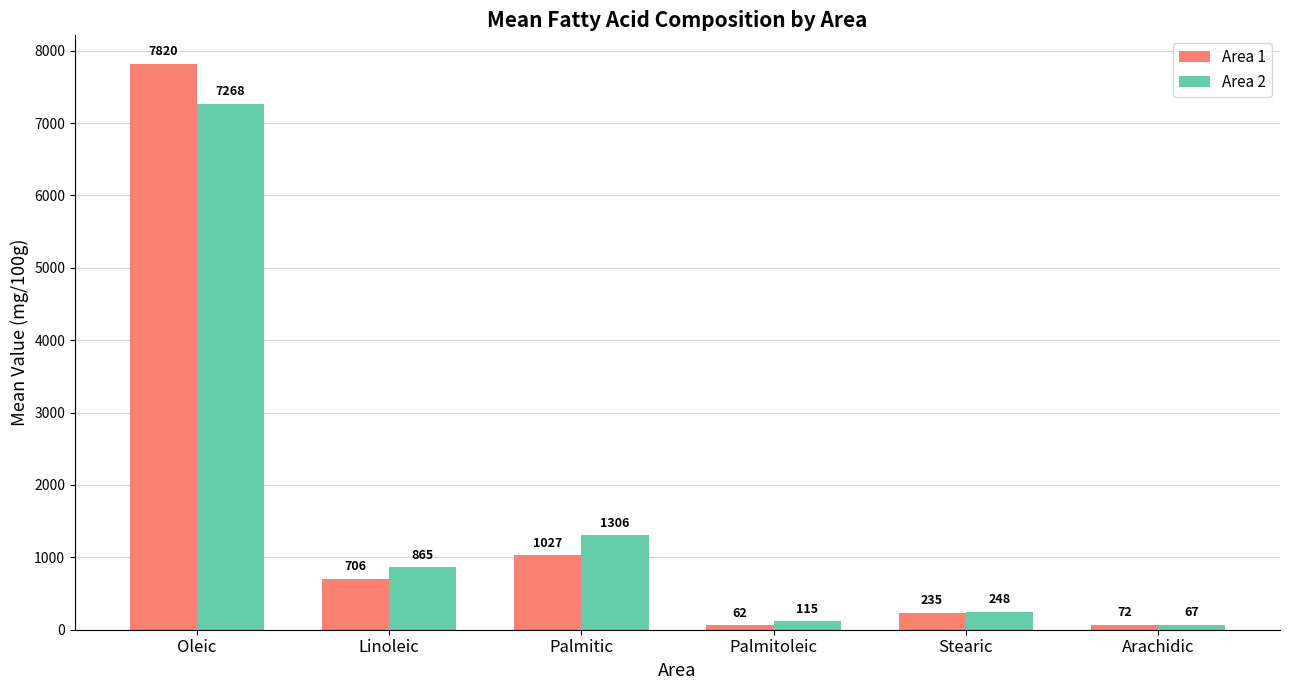

Which series has the largest total across all categories?

Area 1